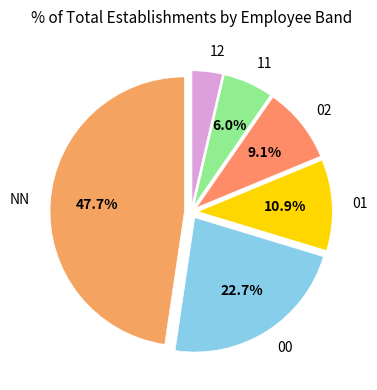

What is the largest slice in the pie chart?

NN